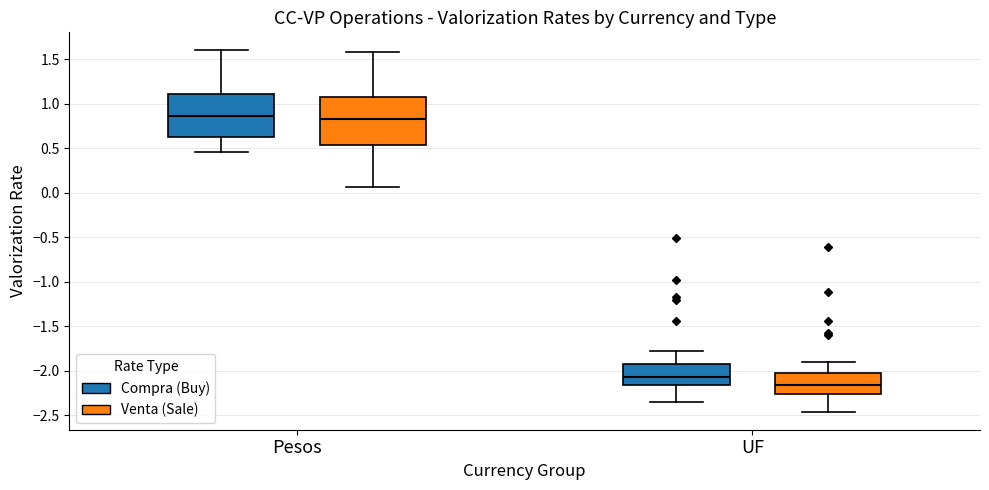

Where does the median line of the box for Pesos (Venta (Sale)) sit on the y-axis? The values are not printed on the chart, so give them approximately, as read against the axis.

0.85